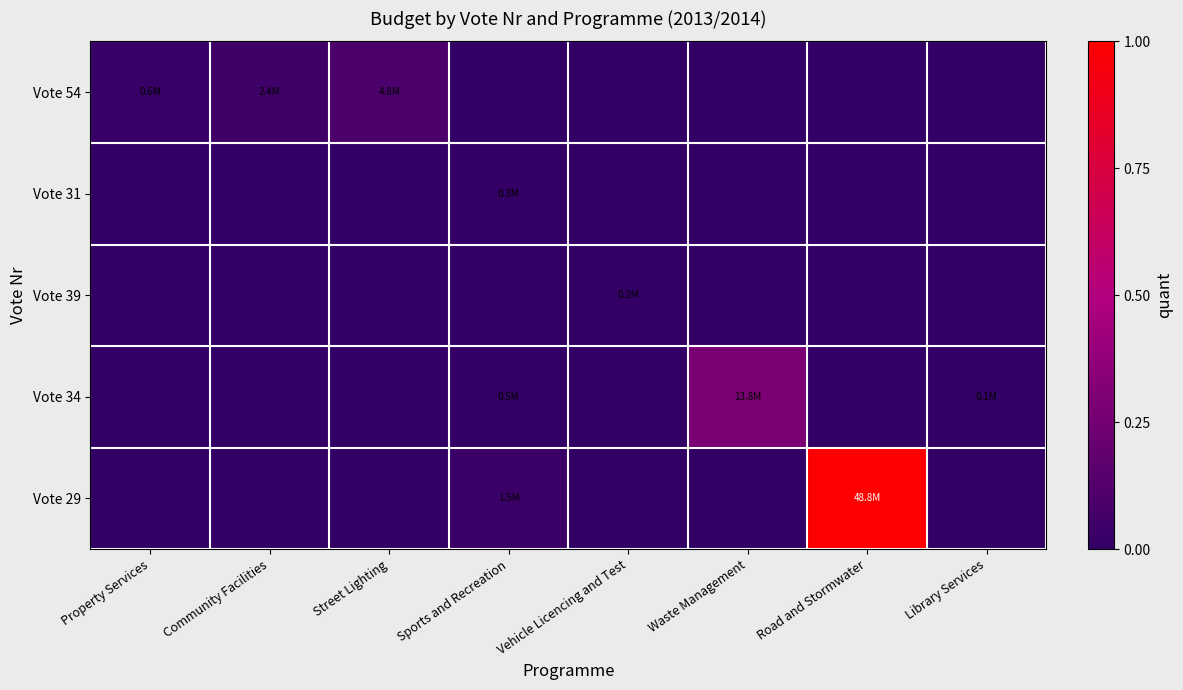

Which label corresponds to the smallest value in the chart?

Sports and Recreation